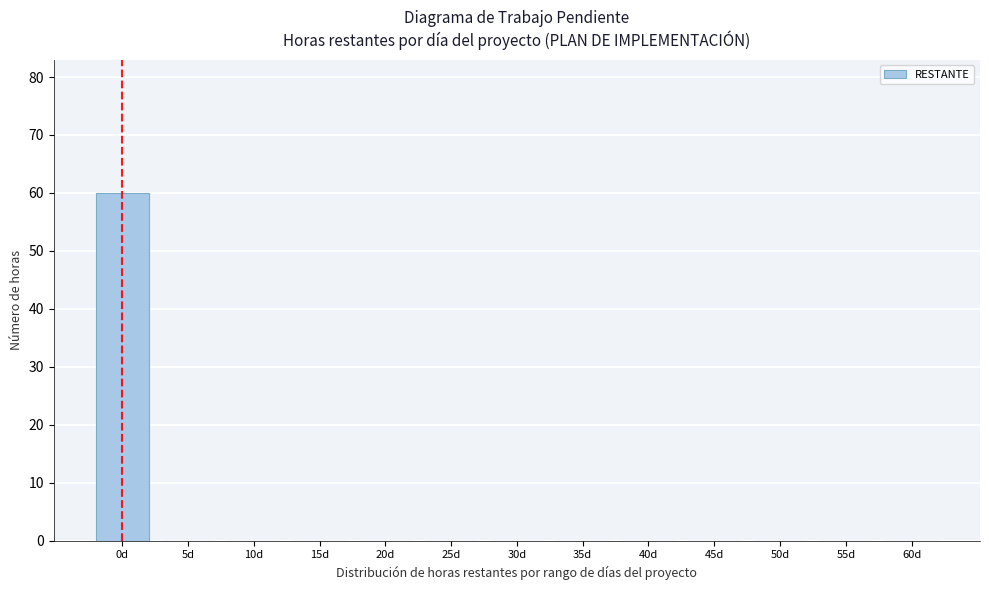

Reading right to left, extract all data points from this chart.

60d=0	55d=0	50d=0	45d=0	40d=0	35d=0	30d=0	25d=0	20d=0	15d=0	10d=0	5d=0	0d=60